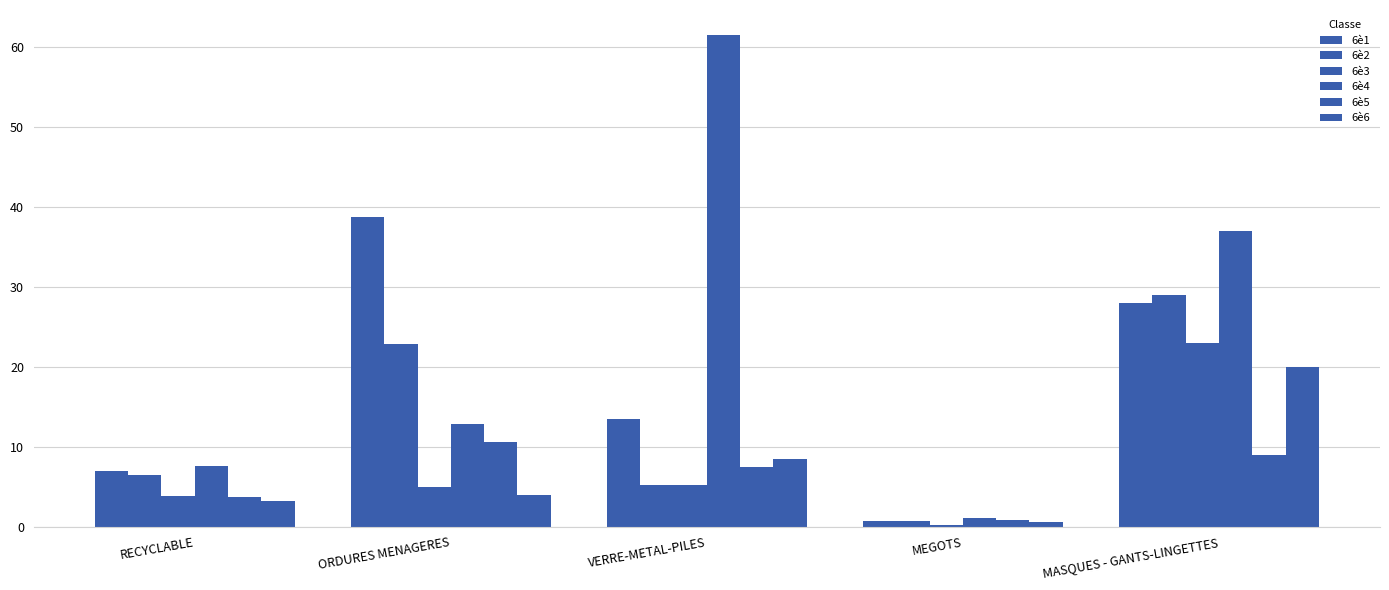

At which label does 6è2 first exceed 6?

RECYCLABLE